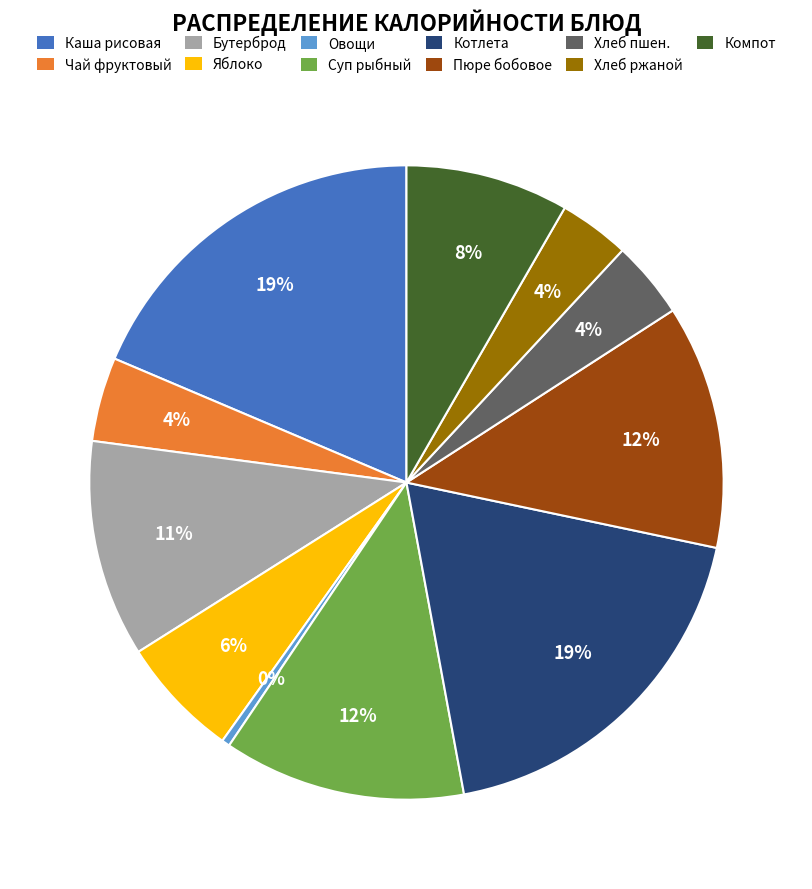

Which category has the smallest portion of the pie?

Овощи